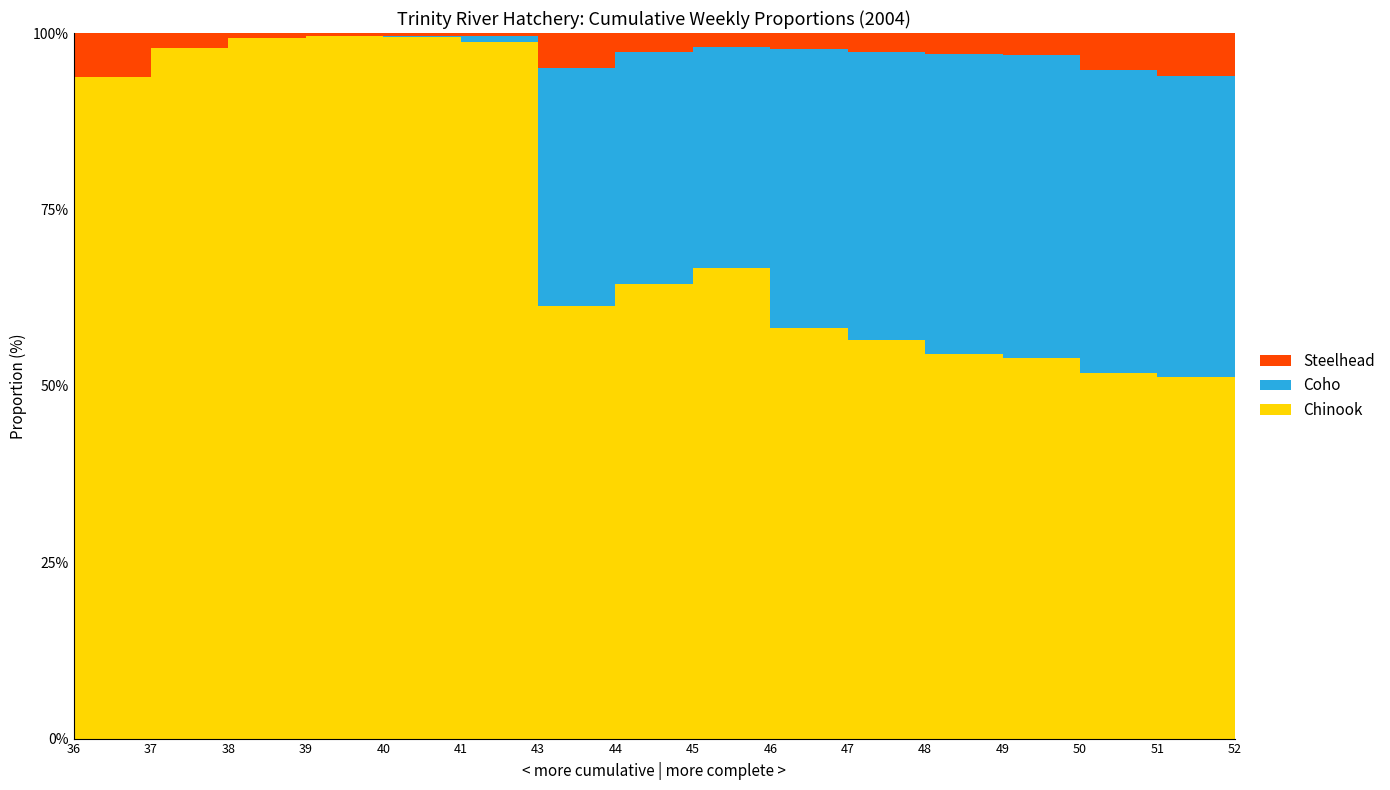

Reading left to right, transcribe all the data shown in this chart.

Chinook: 36=212	37=870	38=2888	39=4535	40=6017	41=6550	43=1807	44=4355	45=9033	46=11625	47=12528	48=12962	49=13054	50=13107	51=13127	52=13129
Coho: 36=0	37=0	38=0	39=0	40=11	41=51	43=998	44=2225	45=4245	46=7877	47=9065	48=10138	49=10416	50=10850	51=10900	52=10977
Steelhead: 36=14	37=19	38=20	39=20	40=27	41=29	43=145	44=186	45=261	46=458	47=589	48=708	49=748	50=1313	51=1575	52=1979